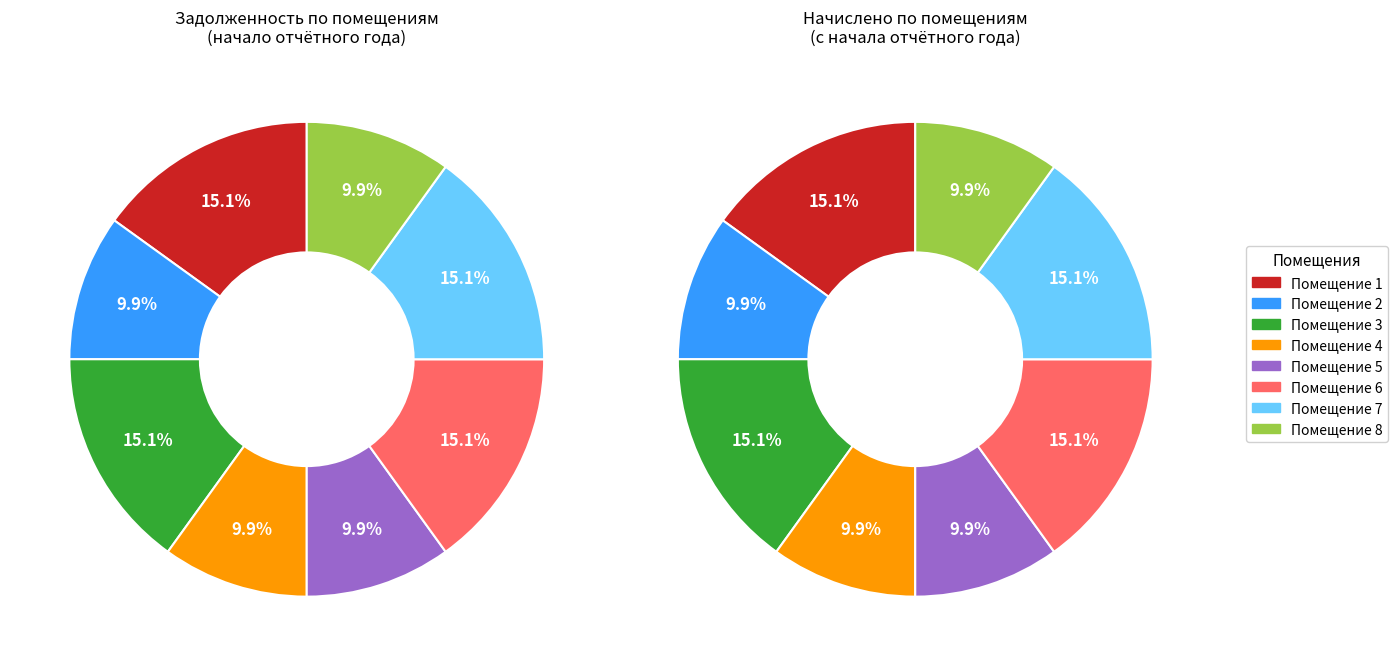

What is the total percentage of 4 and 2?

19.9%